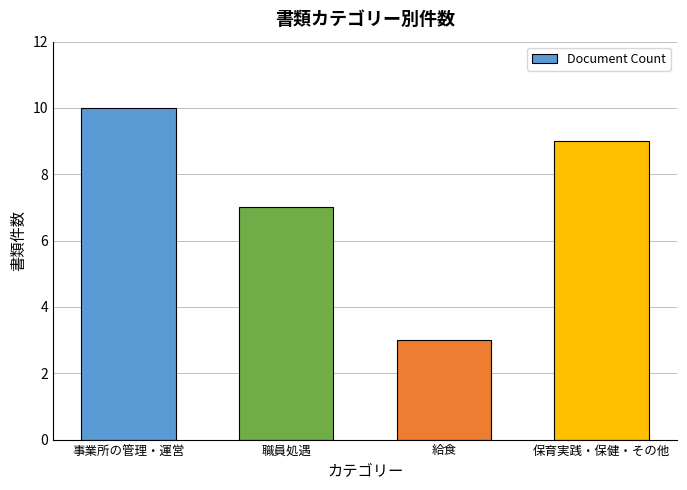

How many values are below 9?

2